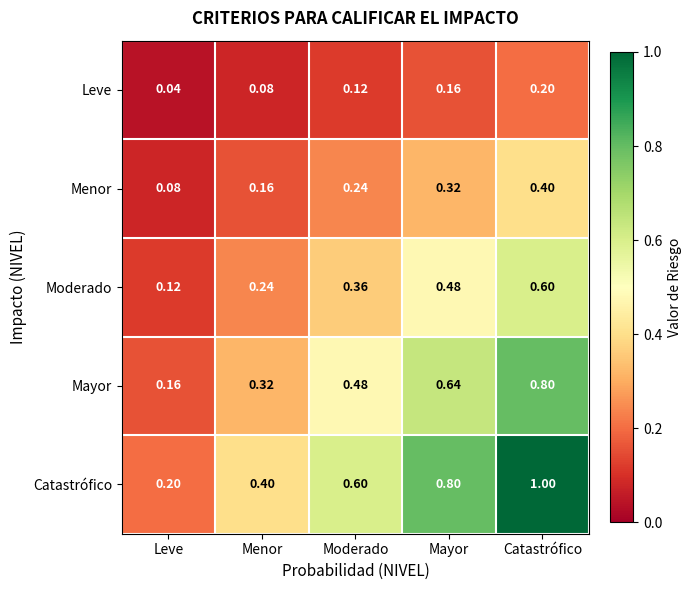

List the labels in order of Catastrófico value, largest first.

Catastrófico, Mayor, Moderado, Menor, Leve